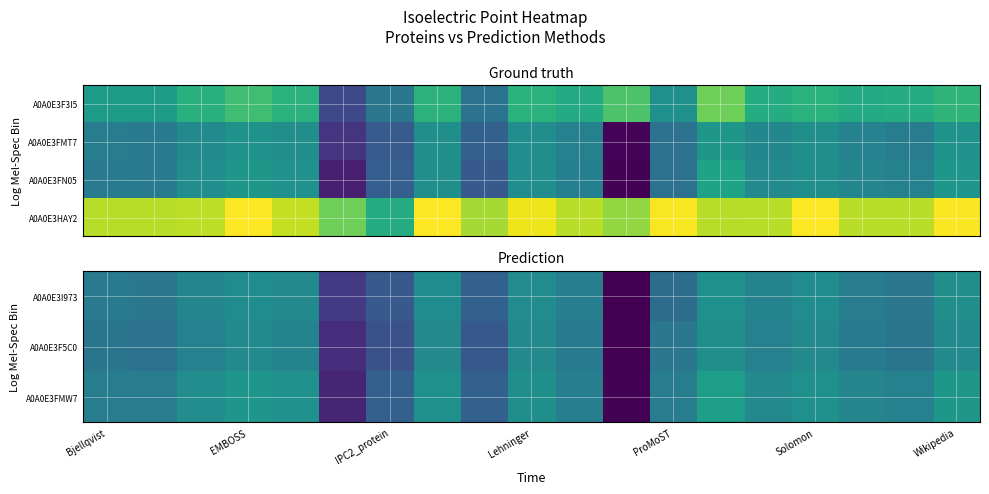

What is the difference between the maximum and minimum values in the A0A0E3FMW7 series?

2.6